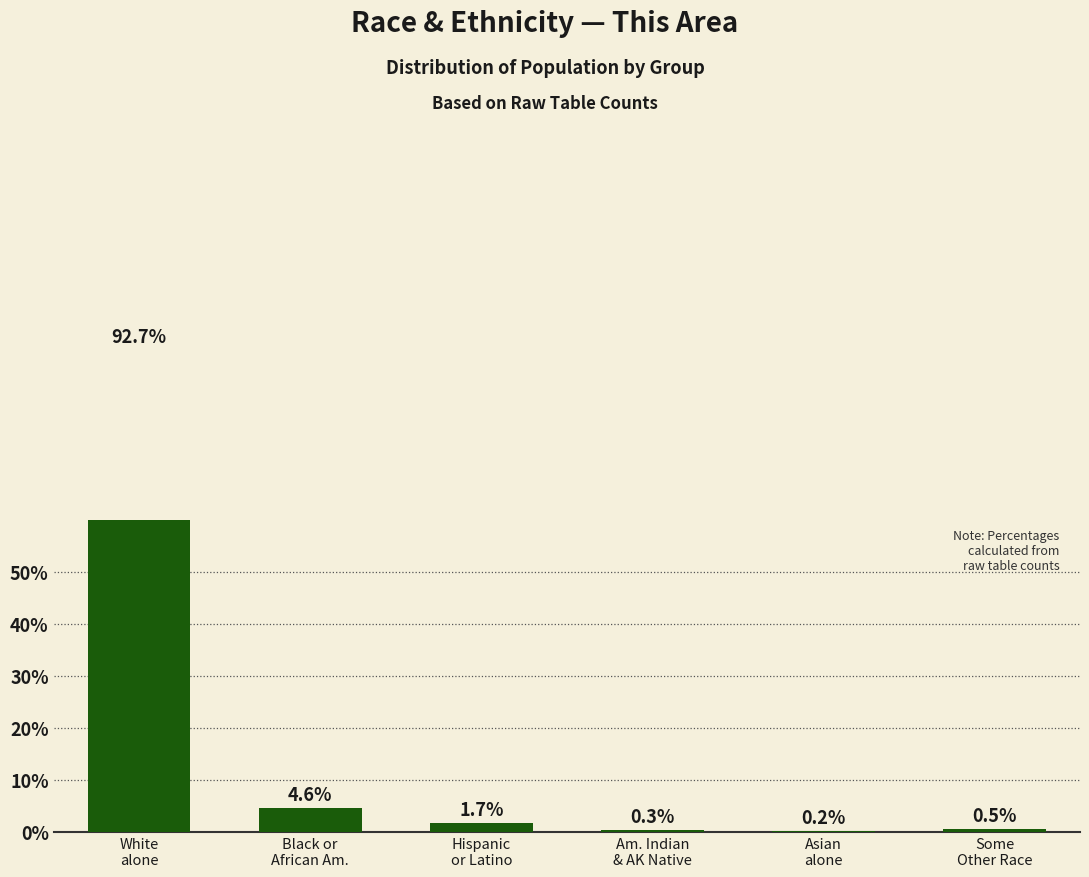

What is the difference between the maximum and minimum values?

92.5